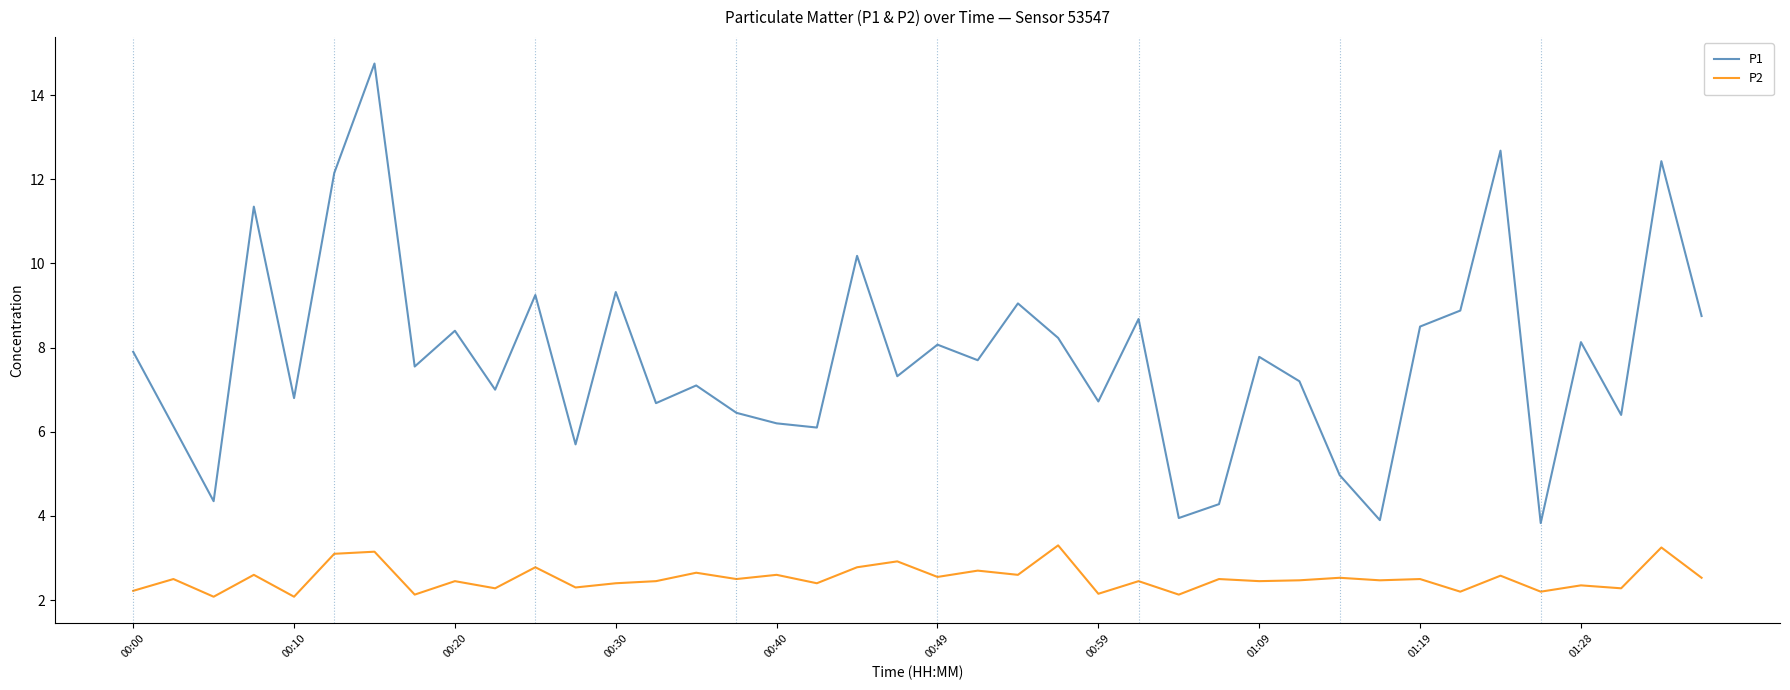

Which series has the widest spread of values?

P1